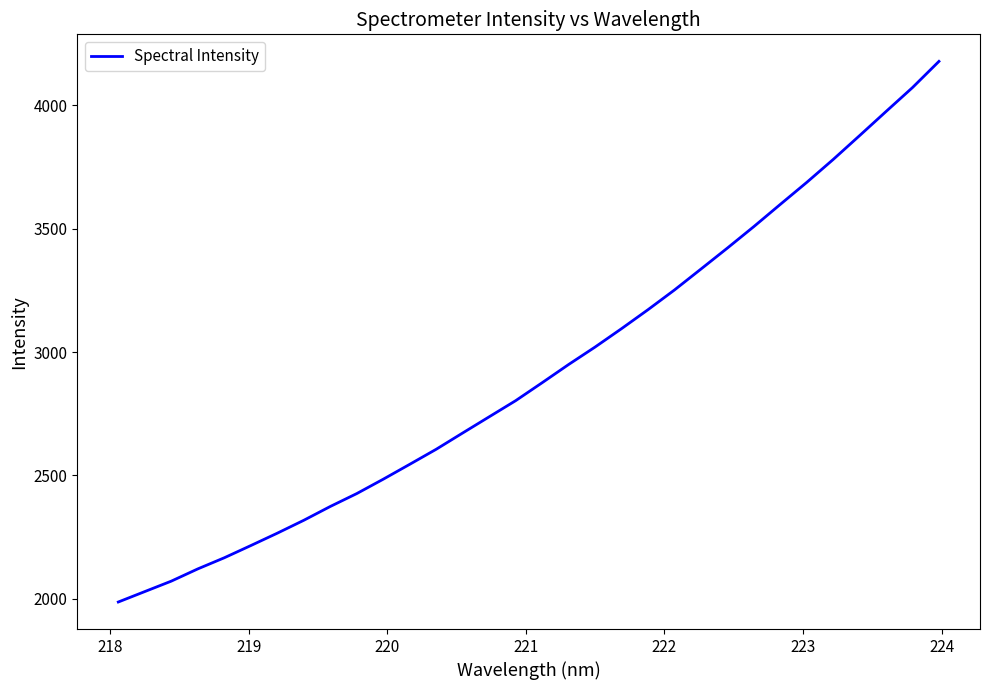

What is the maximum value shown in the chart?

4178.3